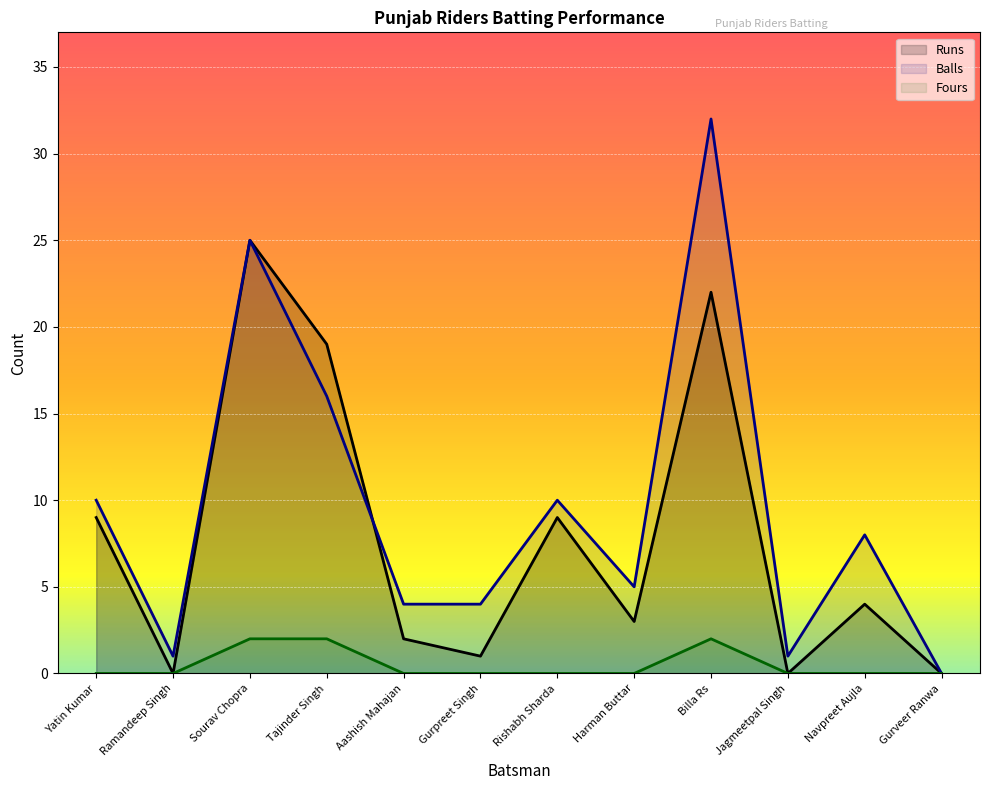

What are all the series names shown in the legend?

Runs, Balls, Fours